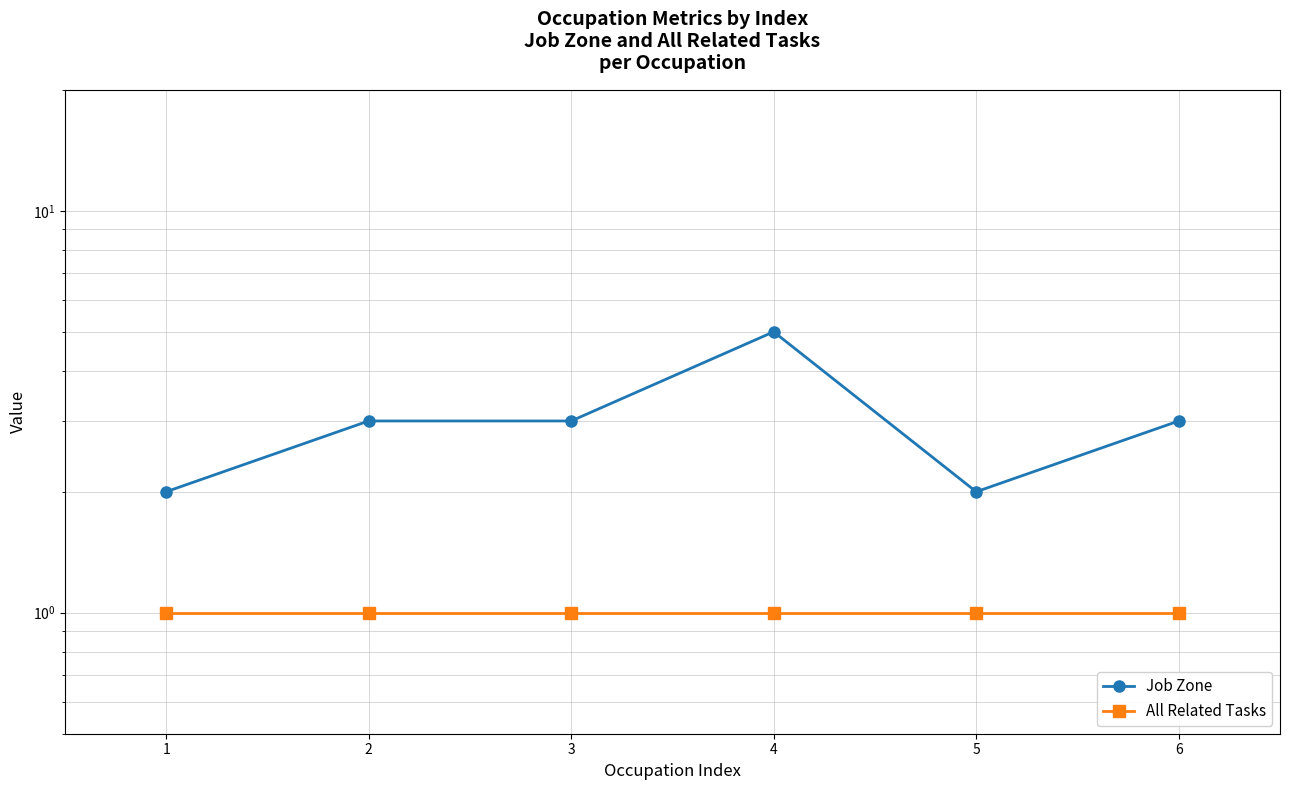

What is the value of the All Related Tasks point at the 1st from the left?

1